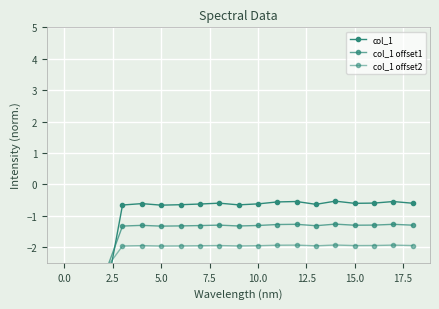

What is the highest value of the col_1 offset1 series?

-1.3